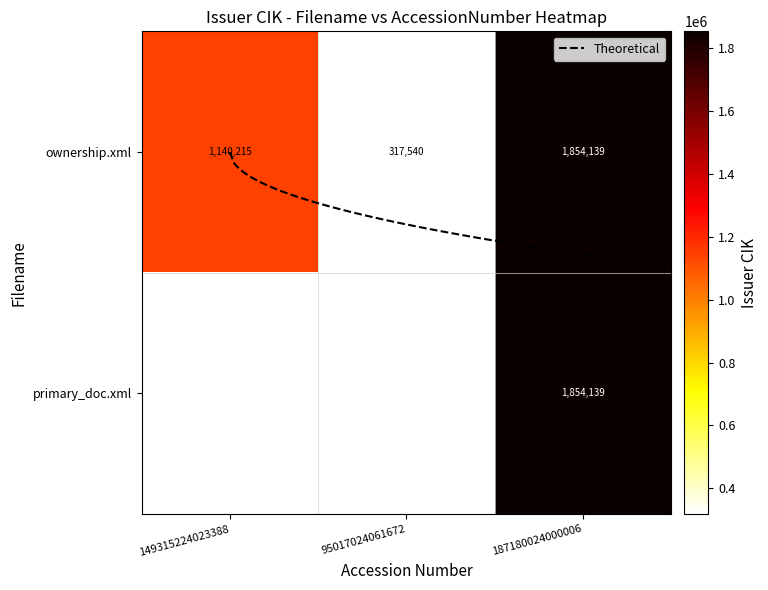

List the labels in order of value, largest first.

187180024000006, 149315224023388, 95017024061672